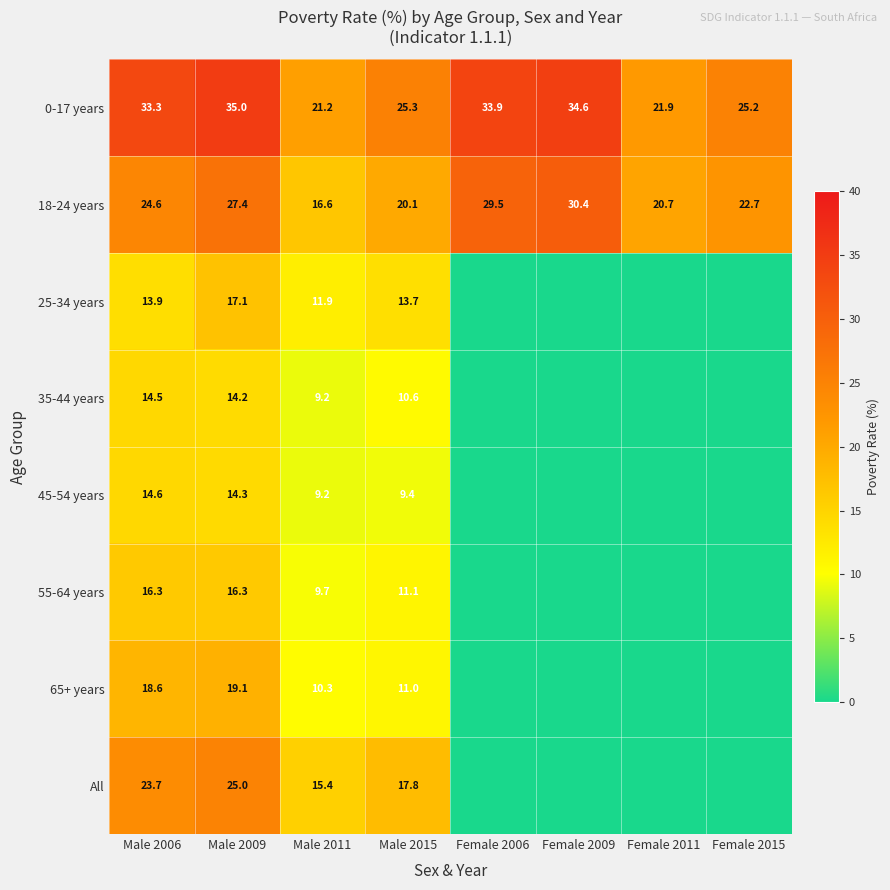

What is the approximate value of 0-17 years at Female 2009?

34.6